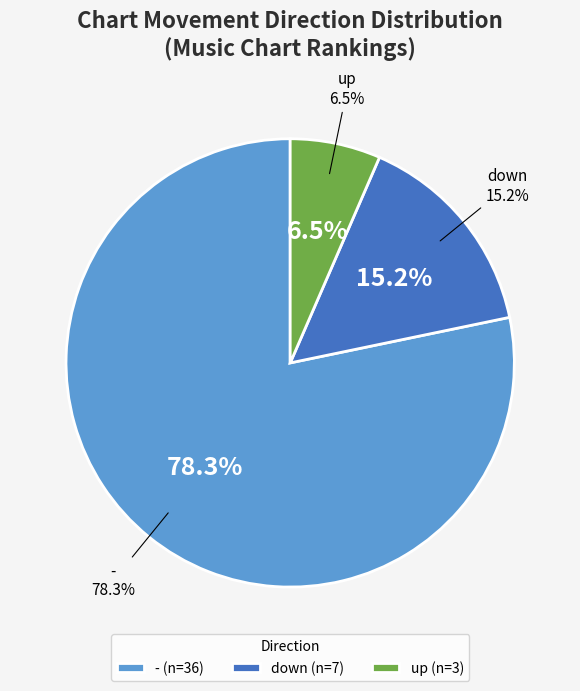

True or false: up accounts for 7% of the total.

True